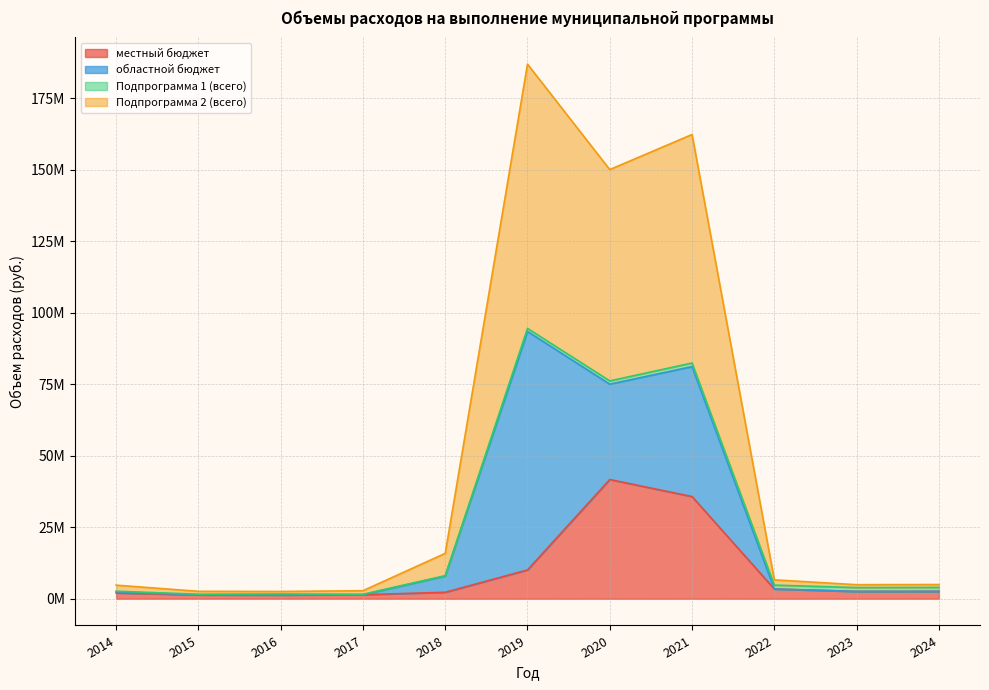

Is the value of местный бюджет at 2020 greater than the value of Подпрограмма 2 (всего) at 2017?

Yes